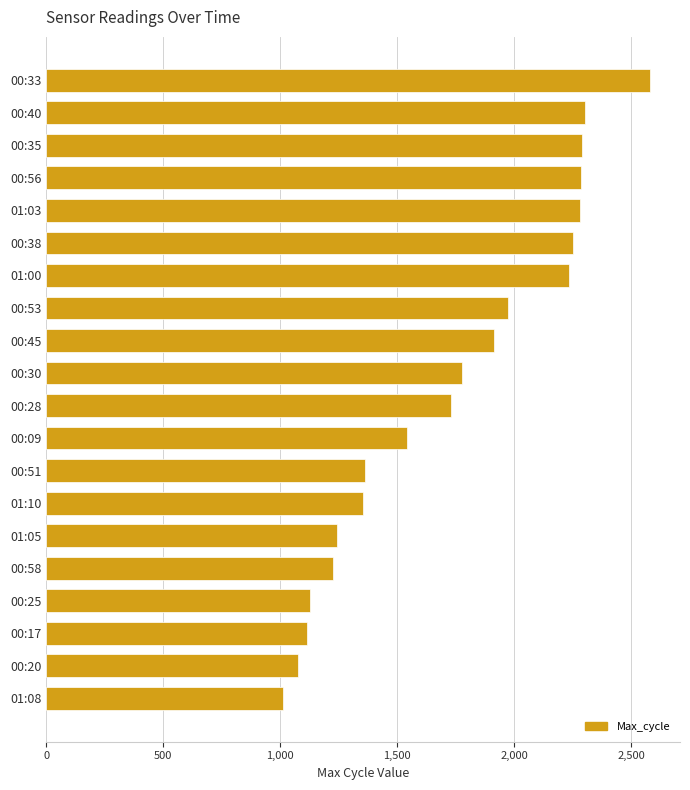

What is the average value?

1734